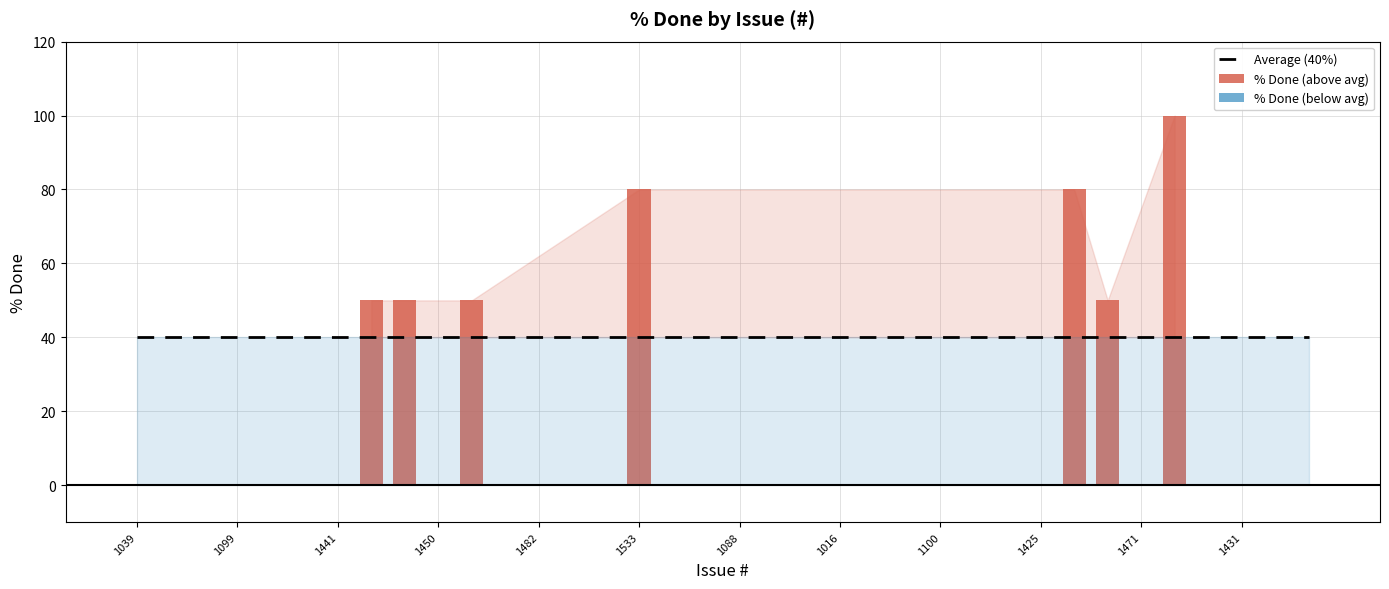

How many data points are above 0?

7